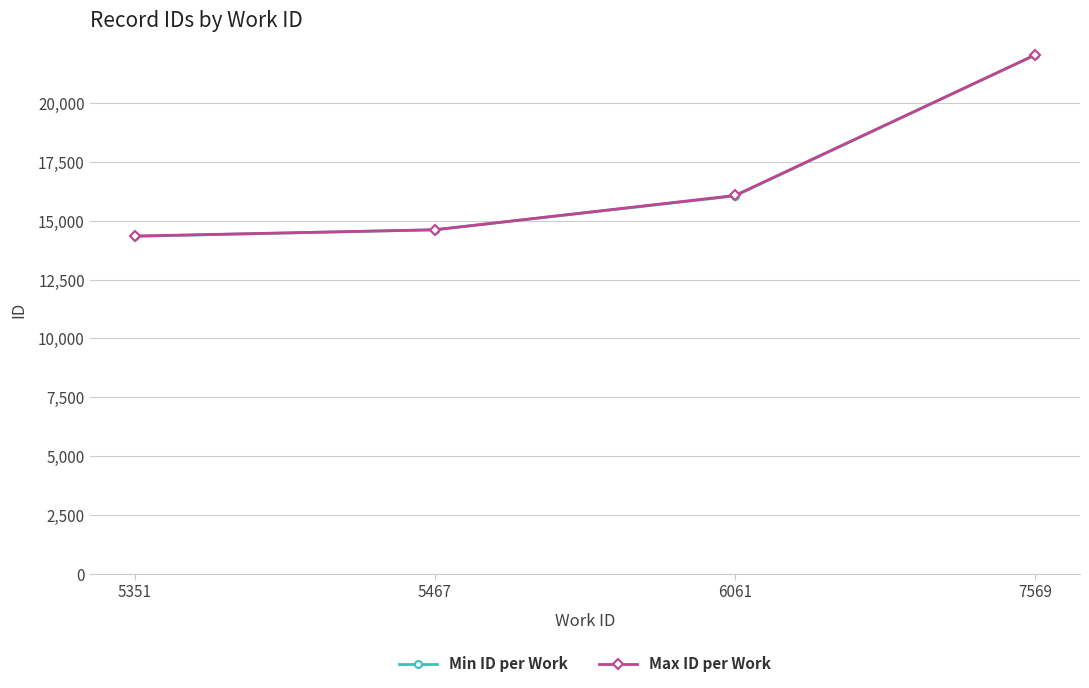

How many series are shown in this chart?

2